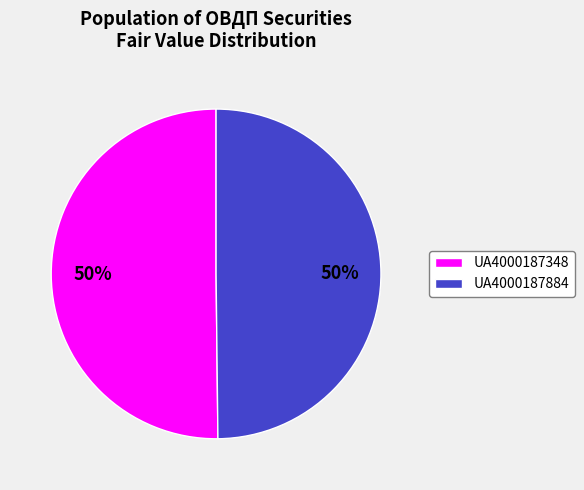

Is the sum of UA4000187884 and UA4000187348 greater than half?

Yes